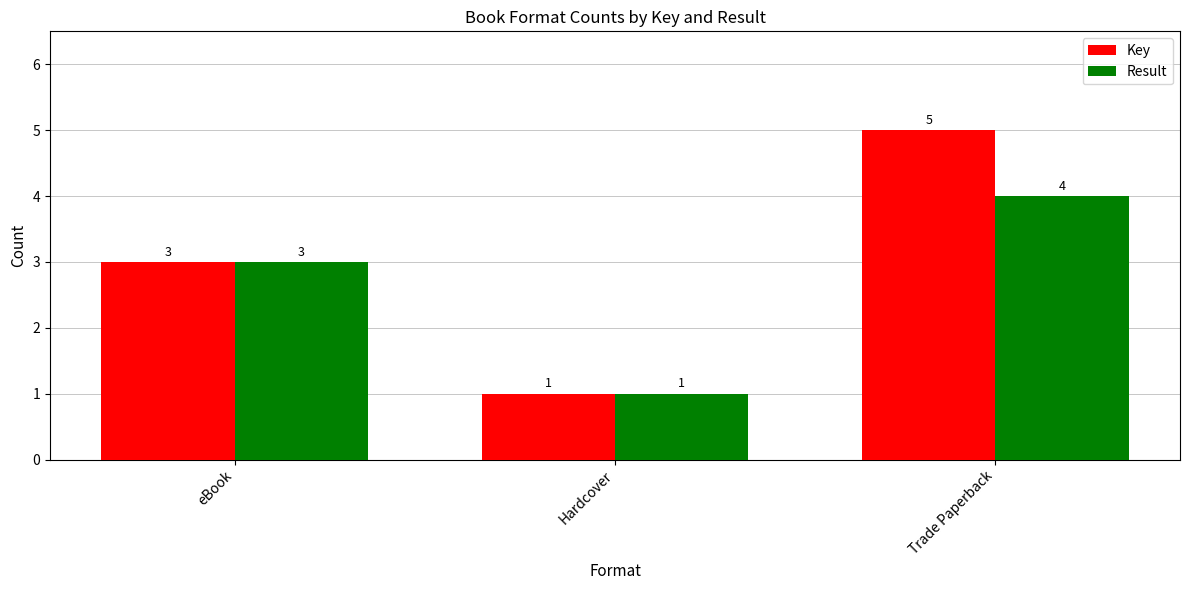

How many distinct data groups are displayed?

2